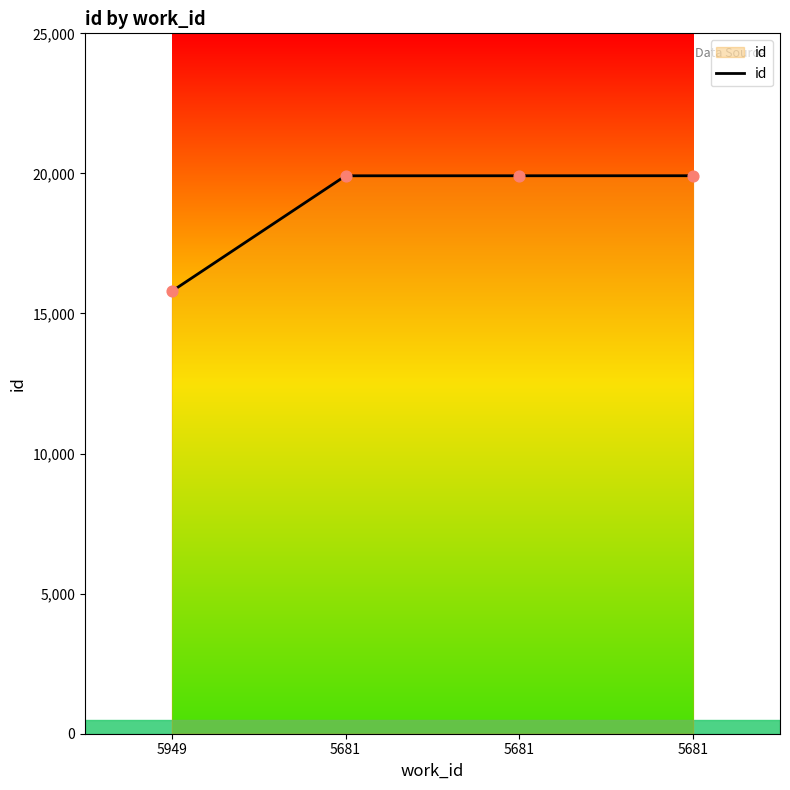

Which has a higher value, 5949 or 5681?

5681